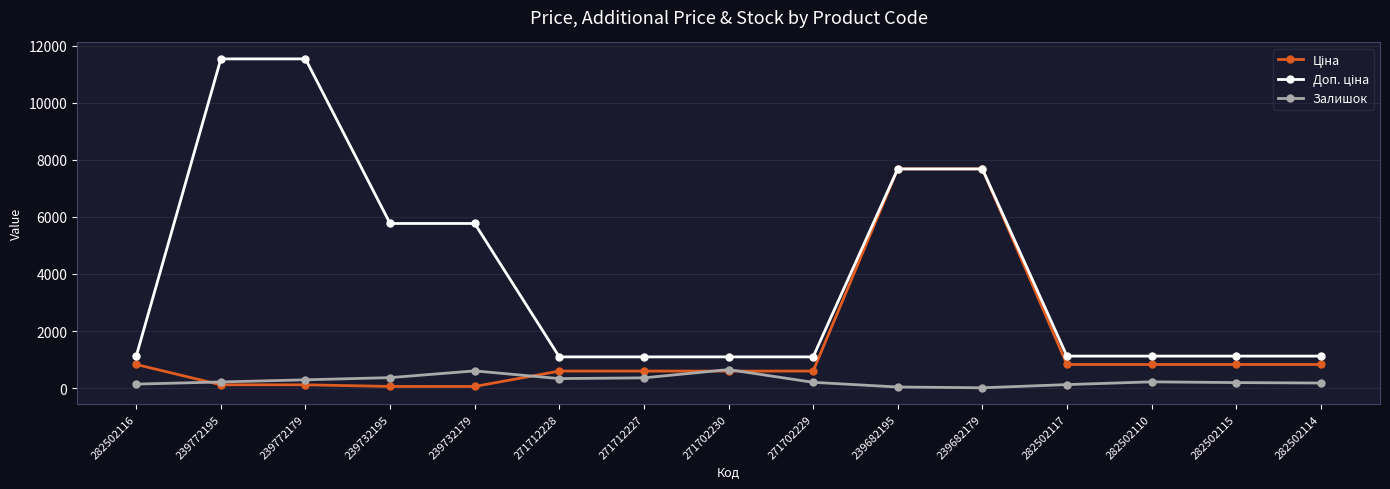

At how many categories does at least one series exceed 2907?

6